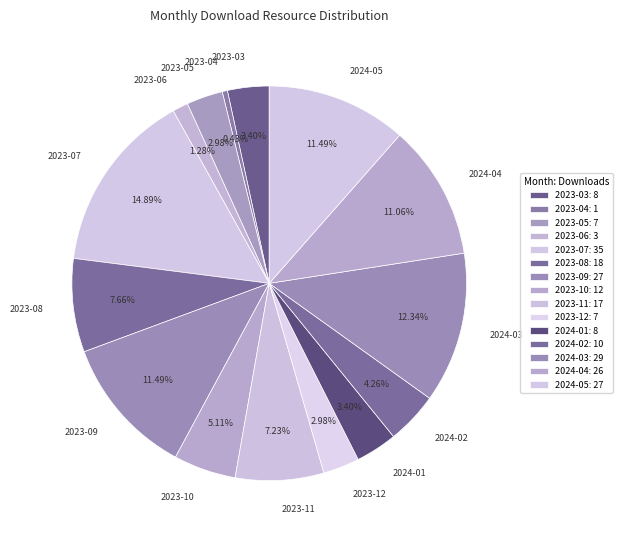

Which has a higher value, 2024-02 or 2024-05?

2024-05